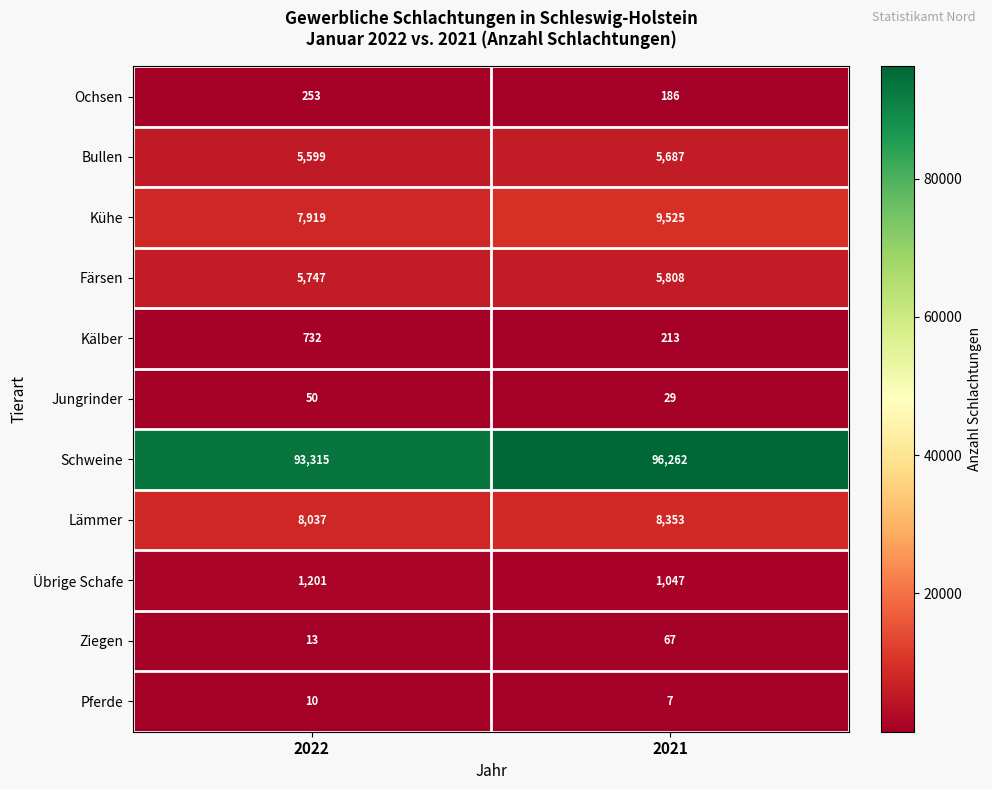

Is it true that Lämmer equals 14751 at 2021?

False